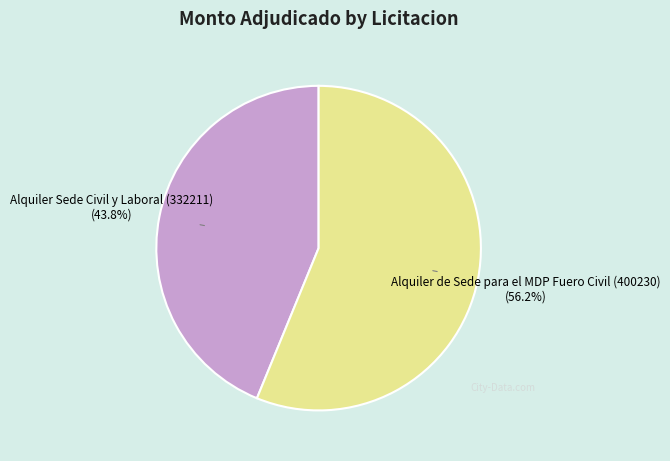

To the nearest percent, what is the difference between the Alquiler de Sede para el MDP Fuero Civil (400230) and Alquiler Sede Civil y Laboral (332211) slice percentages?

12%